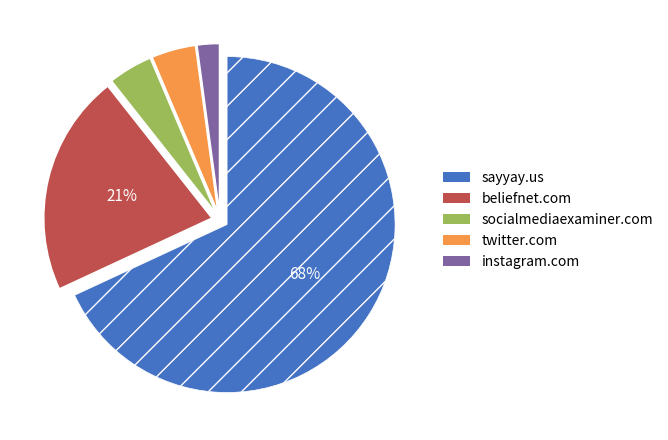

To the nearest percent, what portion does twitter.com represent?

4%